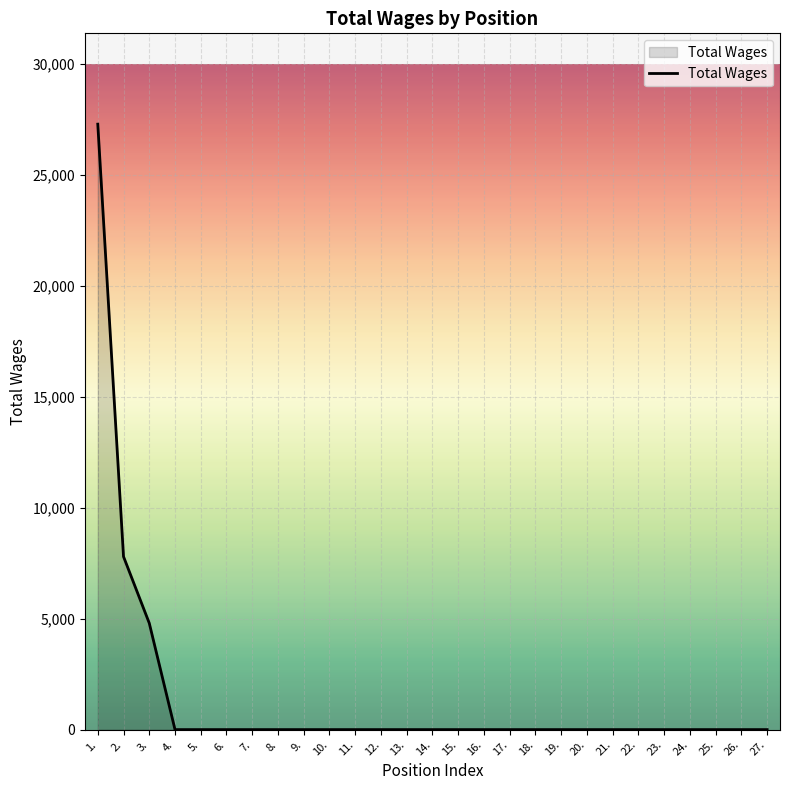

What is the maximum value shown in the chart?

27299